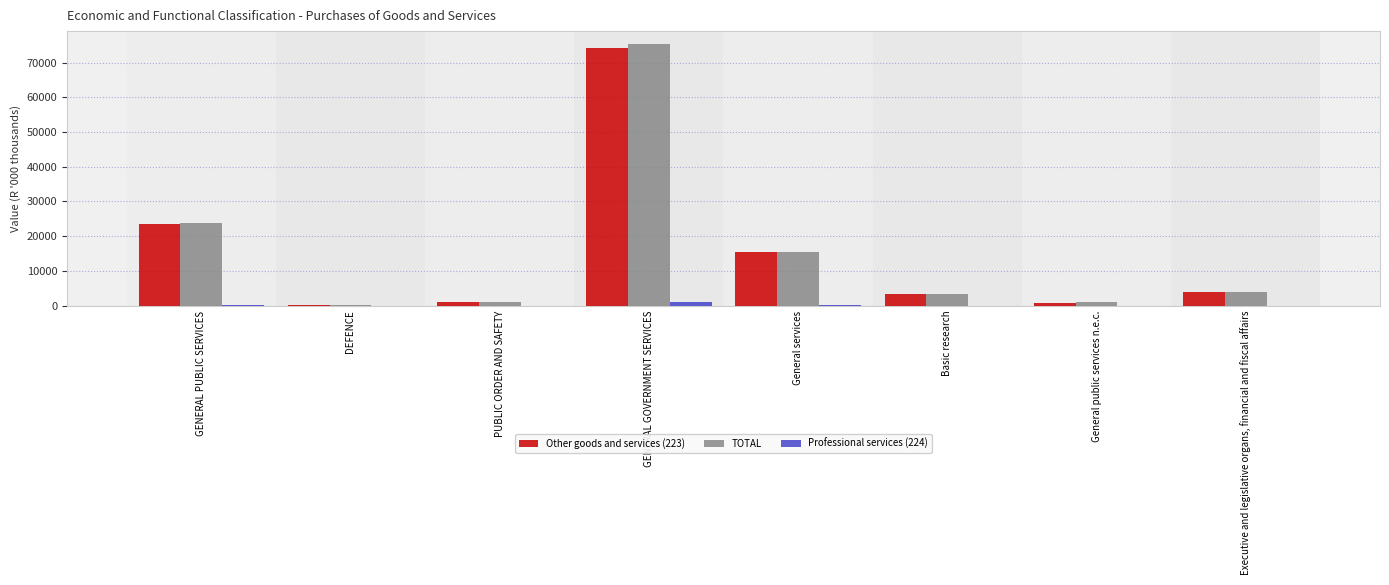

What is the sum of all TOTAL values?

123868.4